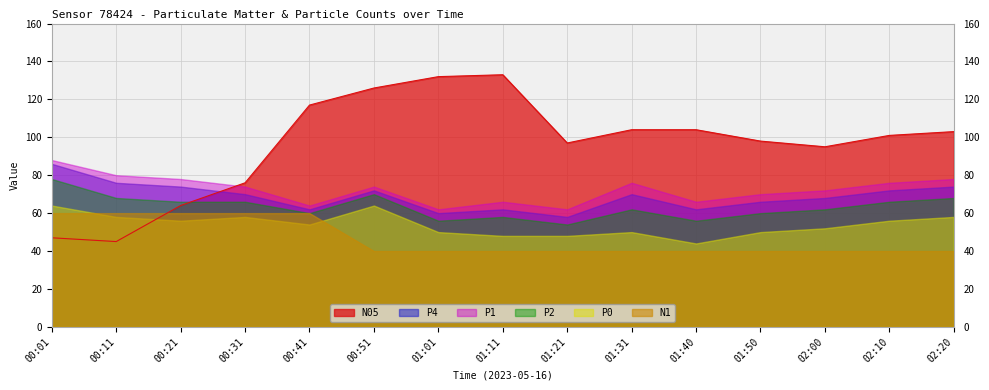

Between 00:21 and 01:21, which is larger?

01:21